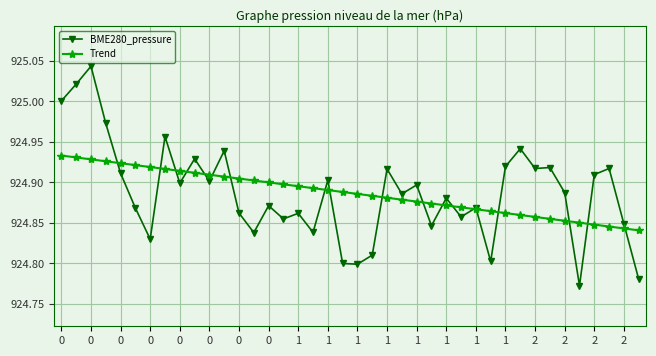

How many lines are shown in the chart?

2